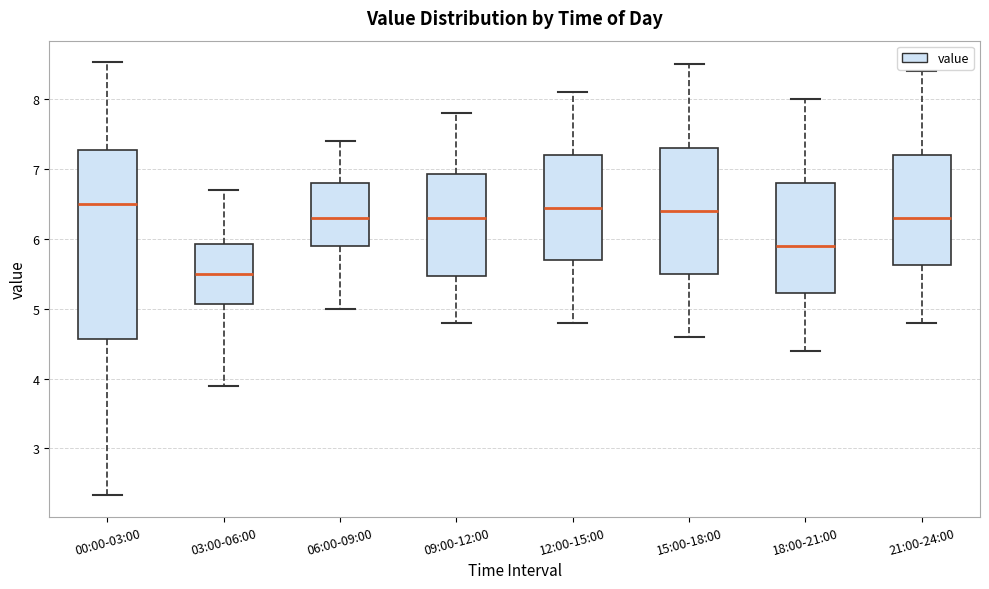

Reading left to right, read every box against the y-axis: the position of its median line, the range the box covers, and the ends of its whiskers. The values are not printed on the chart, so give them approximately, as read against the axis.

00:00-03:00: median 6.5, box 4.6 to 7.3, whiskers 2.3 to 8.5
03:00-06:00: median 5.5, box 5.1 to 5.9, whiskers 3.9 to 6.7
06:00-09:00: median 6.3, box 5.9 to 6.8, whiskers 5.0 to 7.4
09:00-12:00: median 6.3, box 5.5 to 6.9, whiskers 4.8 to 7.8
12:00-15:00: median 6.5, box 5.7 to 7.2, whiskers 4.8 to 8.1
15:00-18:00: median 6.4, box 5.5 to 7.3, whiskers 4.6 to 8.5
18:00-21:00: median 5.9, box 5.2 to 6.8, whiskers 4.4 to 8.0
21:00-24:00: median 6.3, box 5.6 to 7.2, whiskers 4.8 to 8.4